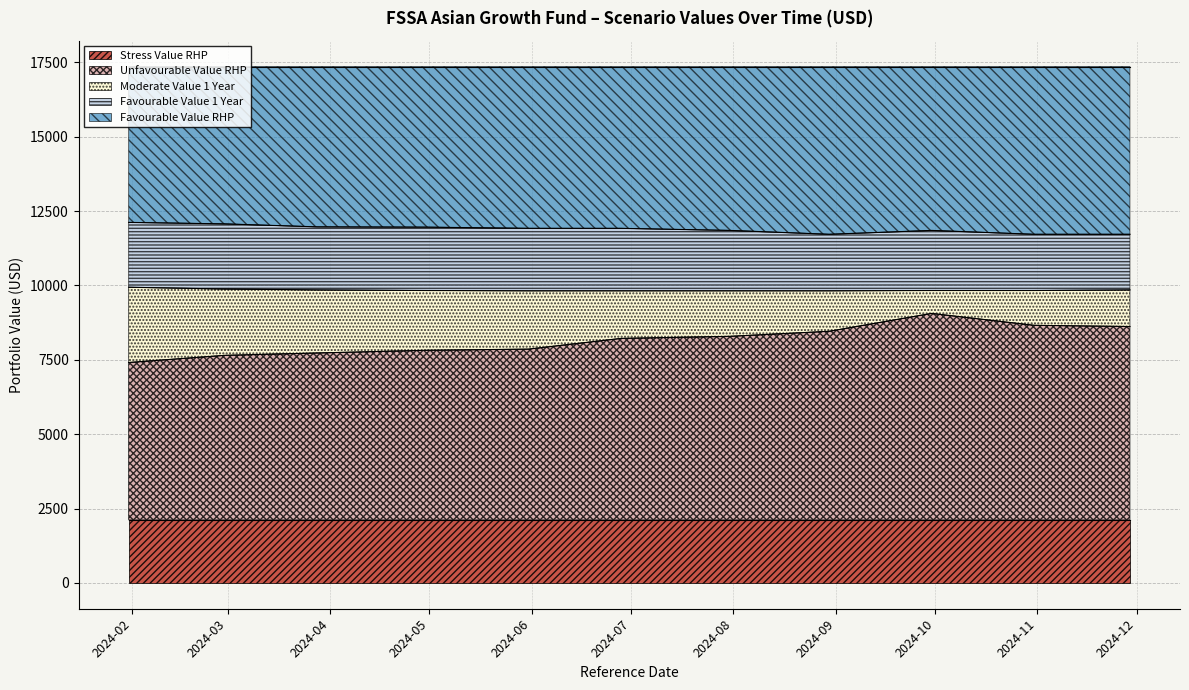

Between 2024-07-31 and 2024-01-31, which is larger?

2024-07-31